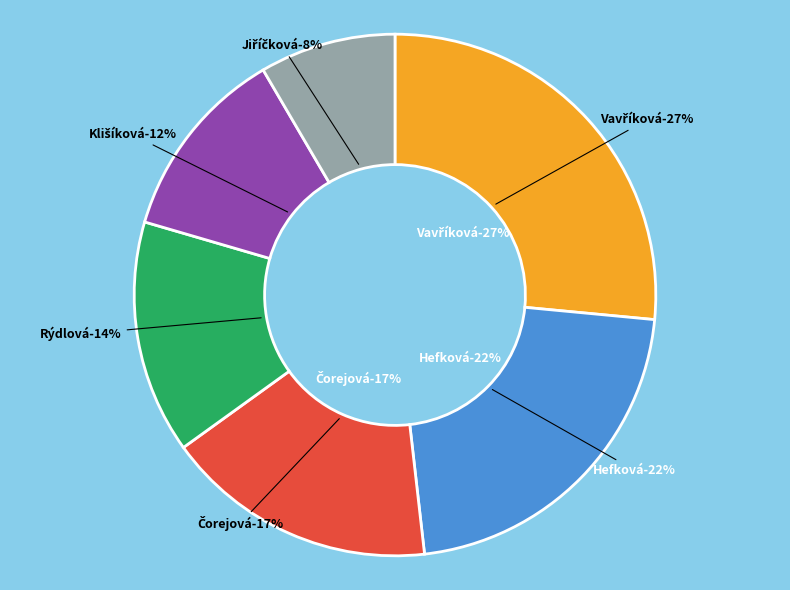

How many segments does this pie chart have?

6